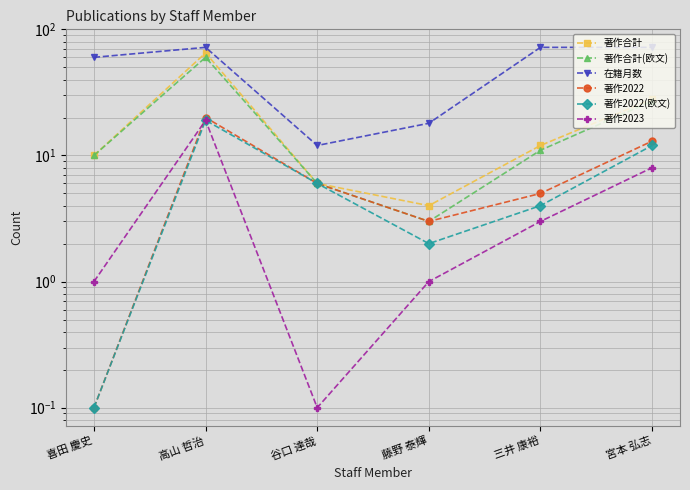

At how many categories does at least one series exceed 44?

4